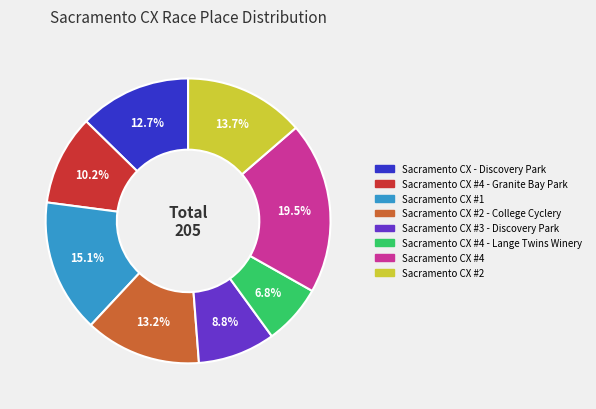

Does any single category account for the majority?

No